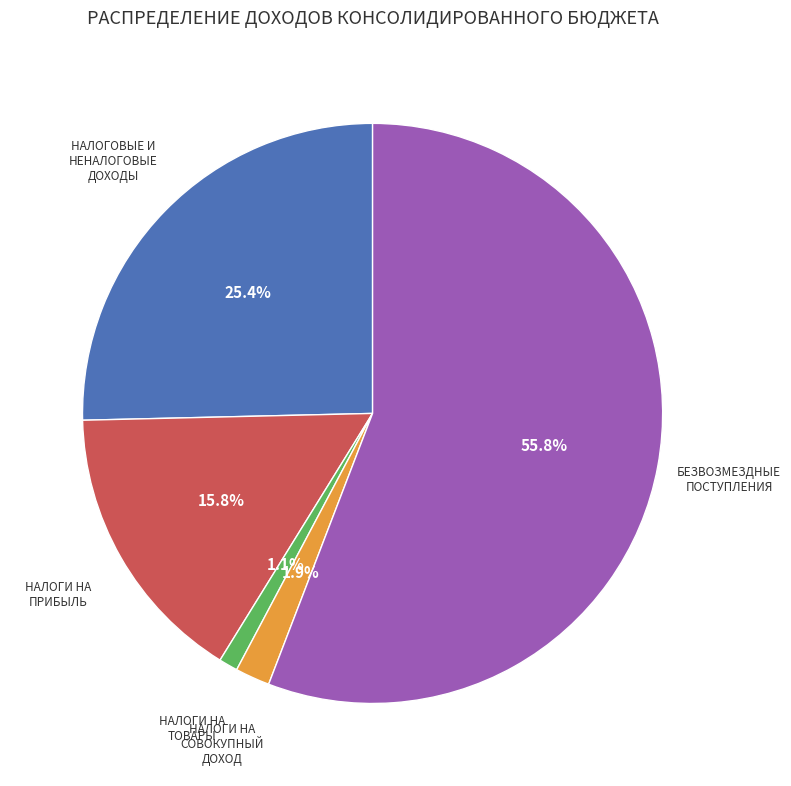

How many segments does this pie chart have?

5